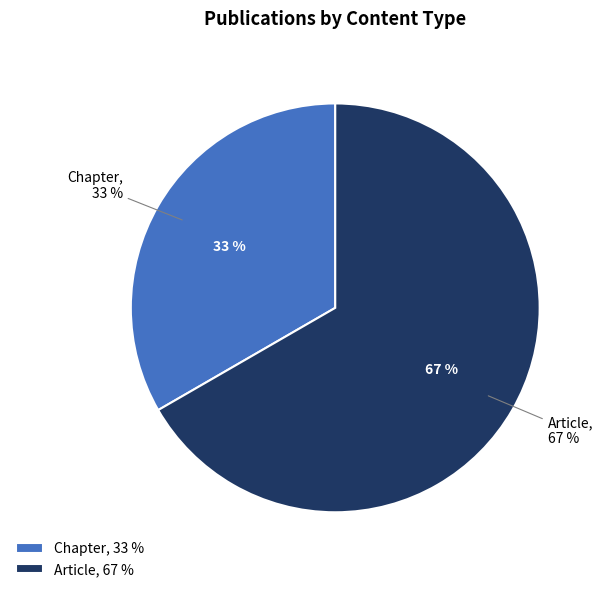

What percentage is the Article slice, to the nearest percent?

67%